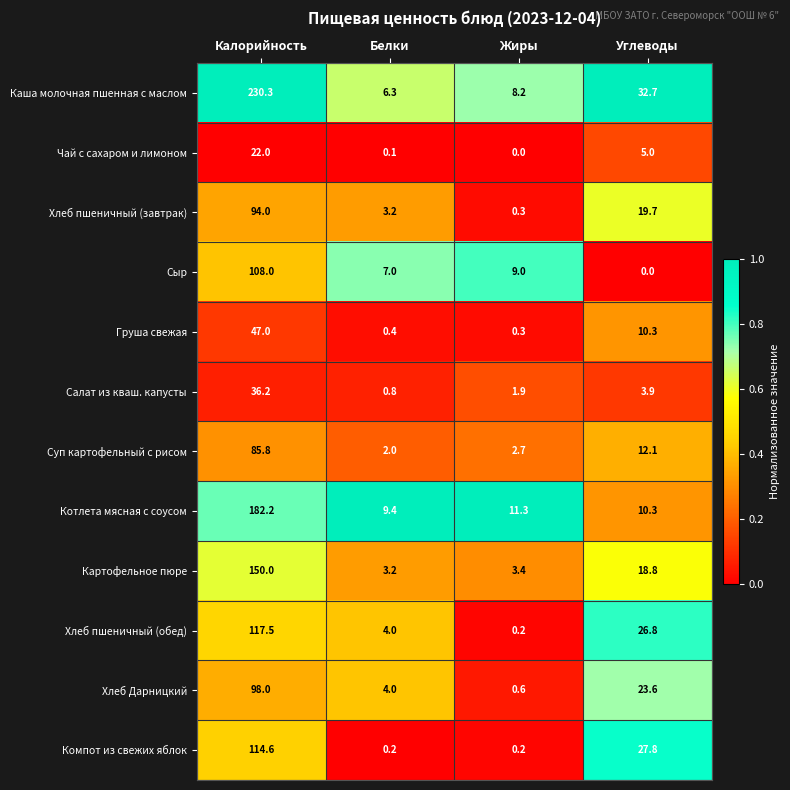

Rank the categories by Хлеб Дарницкий value from lowest to highest.

Жиры, Белки, Углеводы, Калорийность